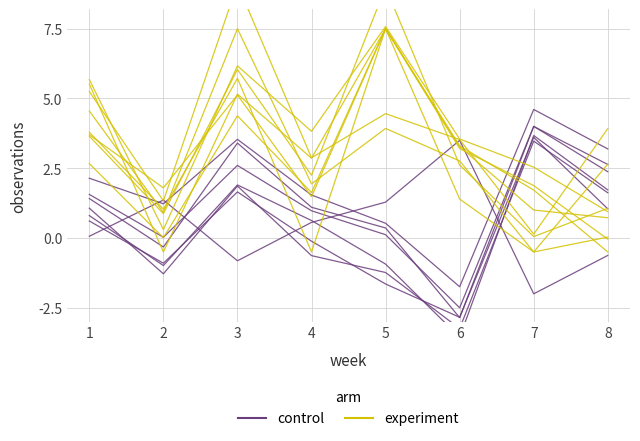

At which category is the sum across all series the highest?

3